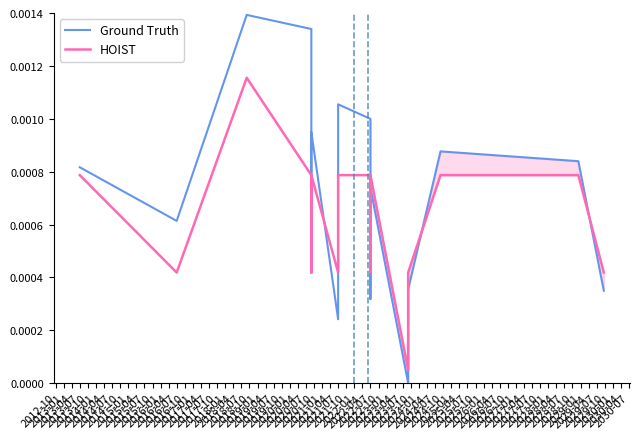

What is the label of the 9th point from the left?

2014-10